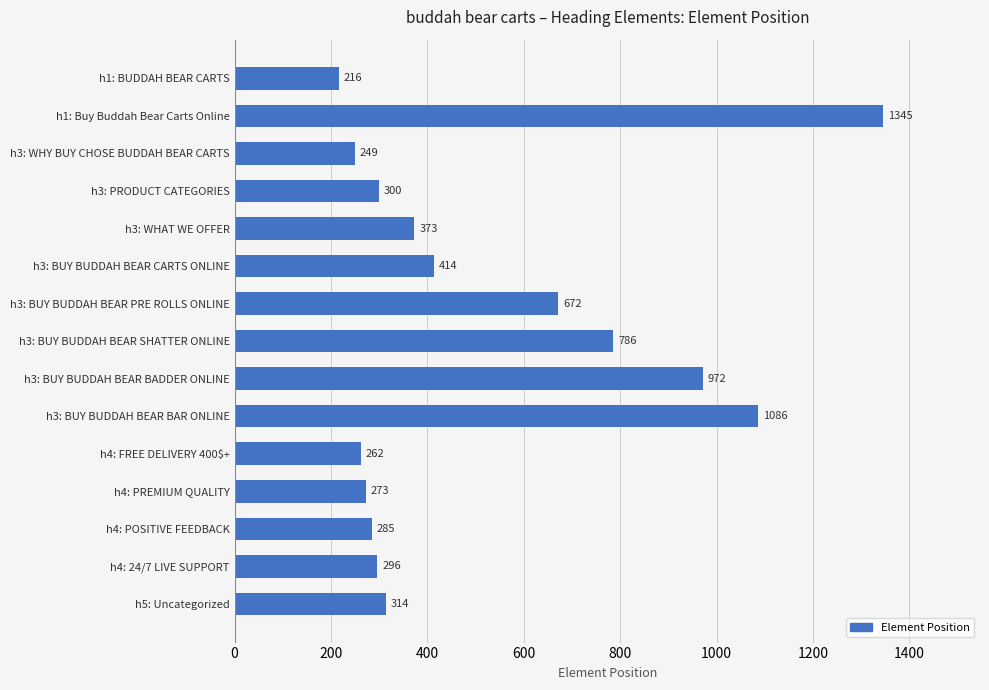

The chart shows a value of 1127 at h3: BUY BUDDAH BEAR PRE ROLLS ONLINE. True or false?

False